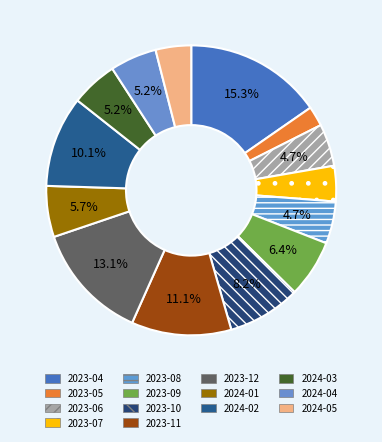

To the nearest percent, what is the average slice percentage?

7%